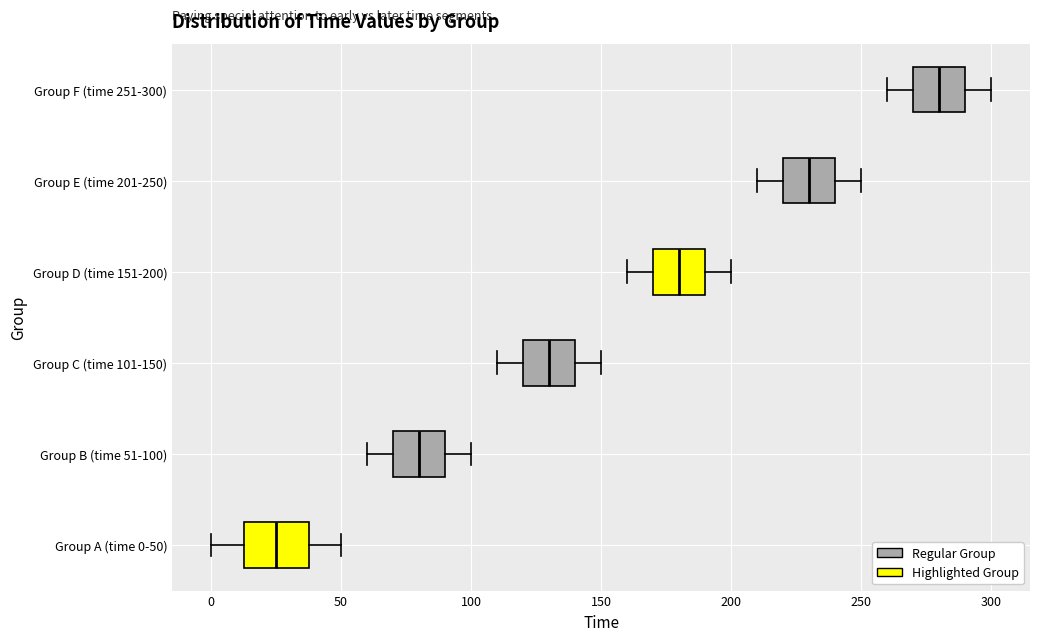

Which box is the widest, from its left edge to its right edge?

Group A (time 0-50)